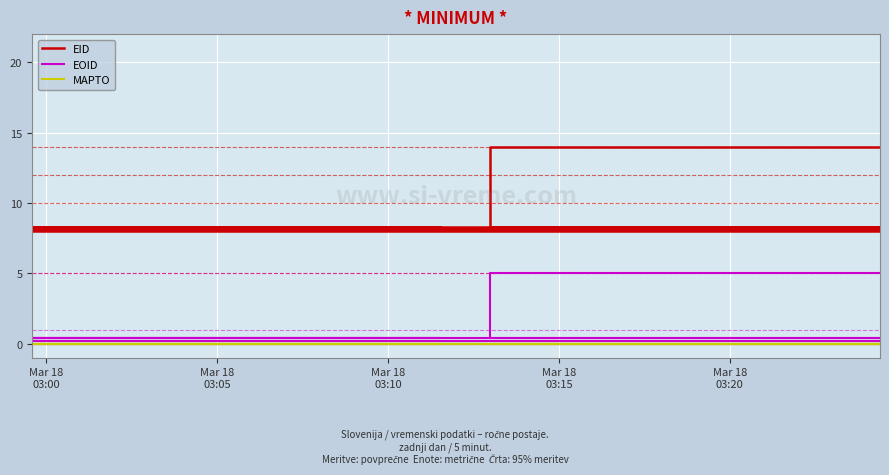

At how many categories does at least one series exceed 6?

10